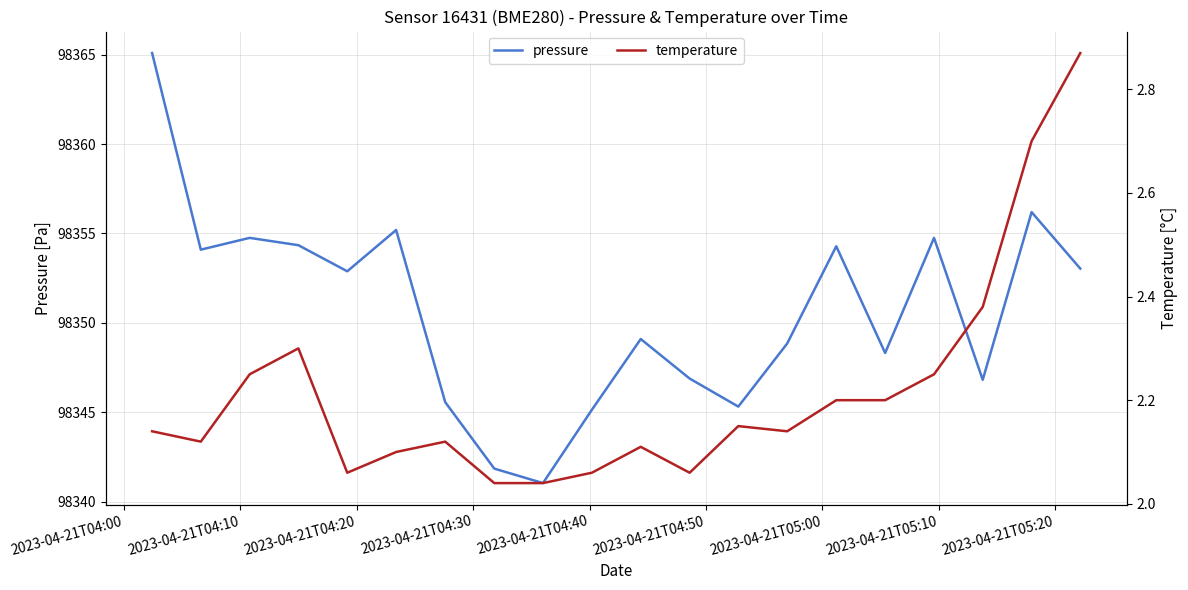

What is the highest value of the pressure series?

98365.1